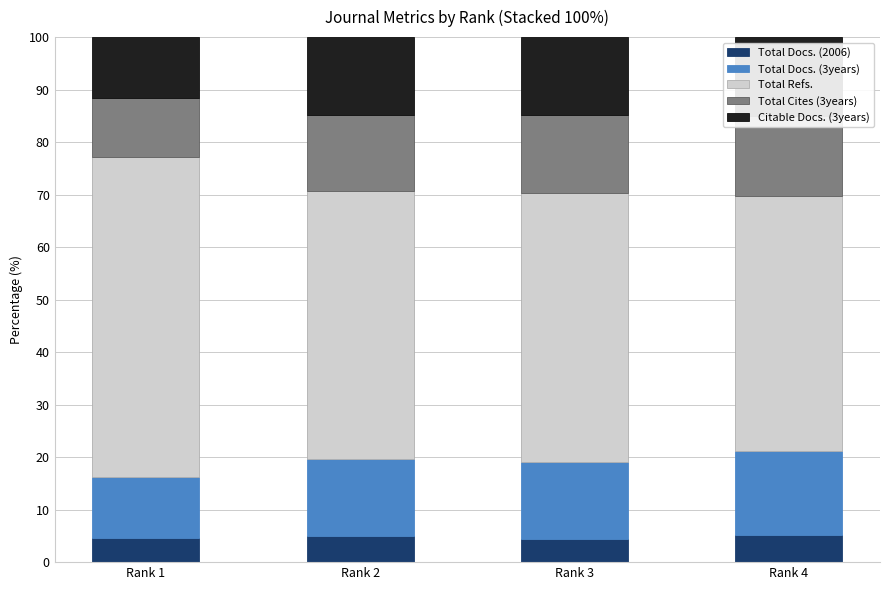

What is the difference between the second highest and second lowest values in the Total Refs. series?

0.3